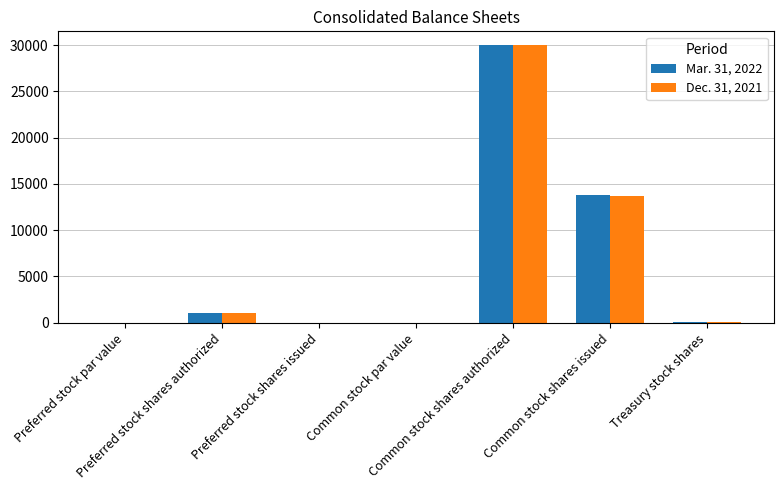

How many groups of bars are there?

7